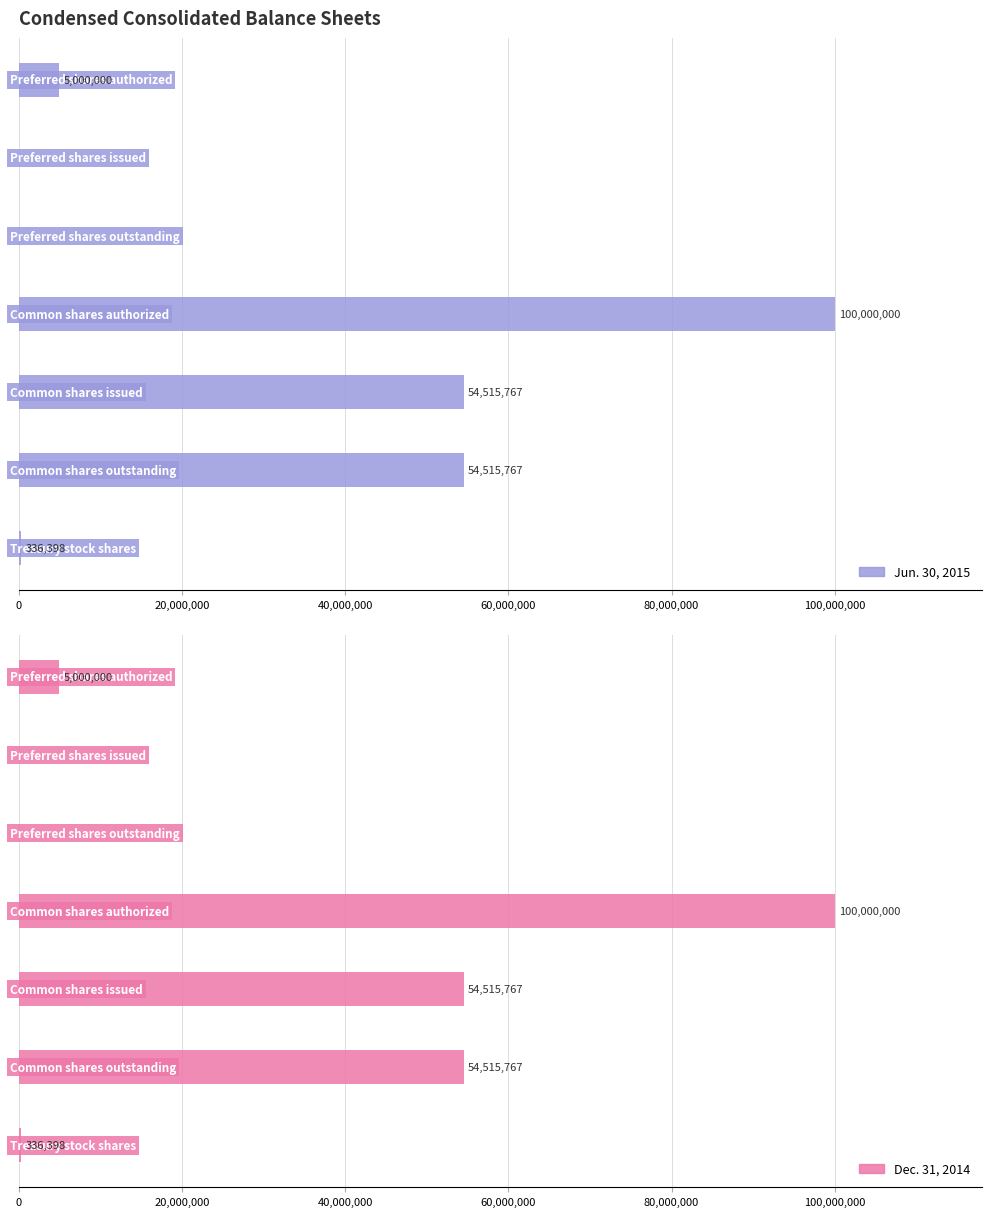

The value of Jun. 30, 2015 at 0 is 5000000. True or false?

True